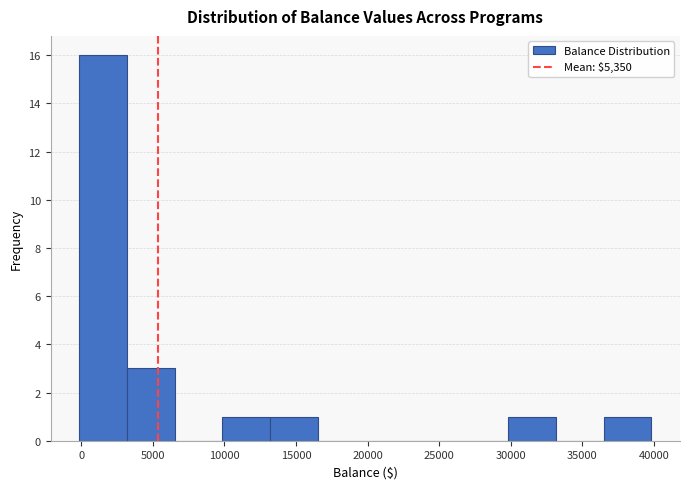

Reading left to right, transcribe this chart: for each bar, give the range it covers on the x-axis and its height. Neither the bar edges nor the heights are printed on the chart, so give them approximately, as read against the axes.

0 to 3000: 16
3000 to 6500: 3
6500 to 10000: 0
10000 to 13000: 1
13000 to 16500: 1
16500 to 20000: 0
20000 to 23000: 0
23000 to 26500: 0
26500 to 30000: 0
30000 to 33000: 1
33000 to 36500: 0
36500 to 40000: 1